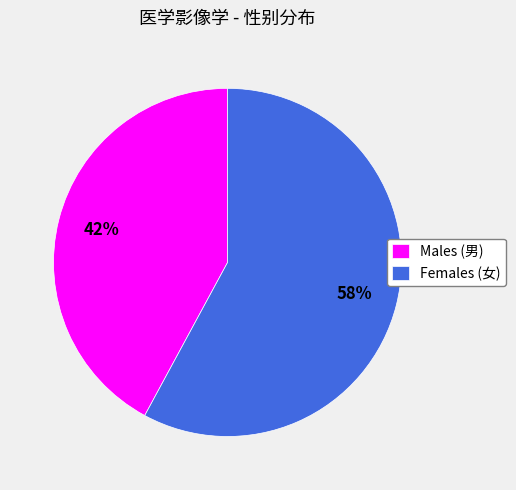

Does Females (女) account for over 50% of the chart?

Yes